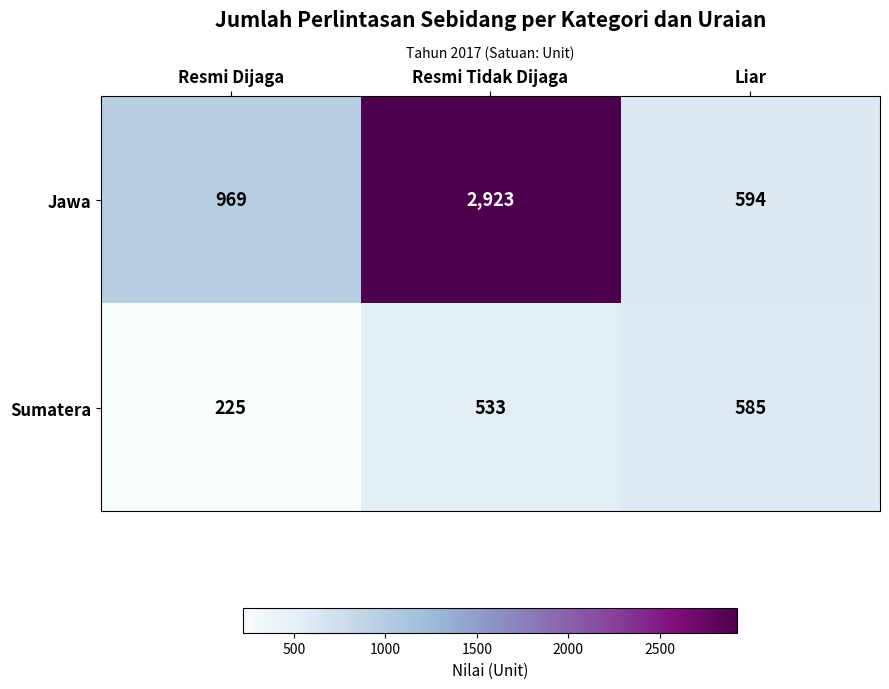

At which label does Jawa reach its minimum?

Liar